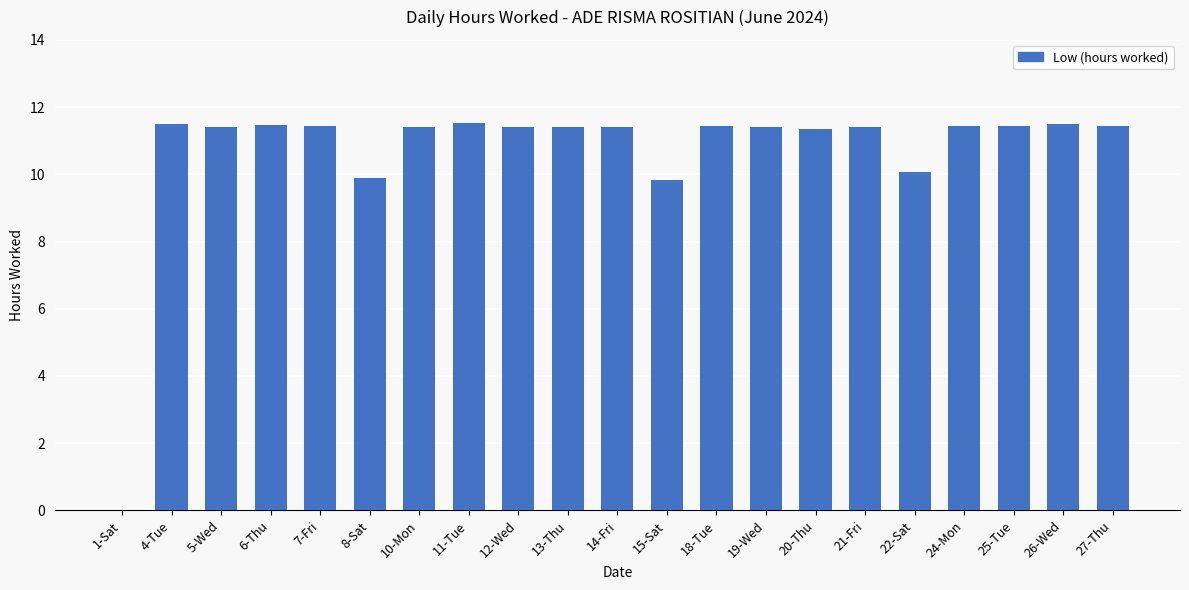

Where does the data first go above 11?

4-Tue